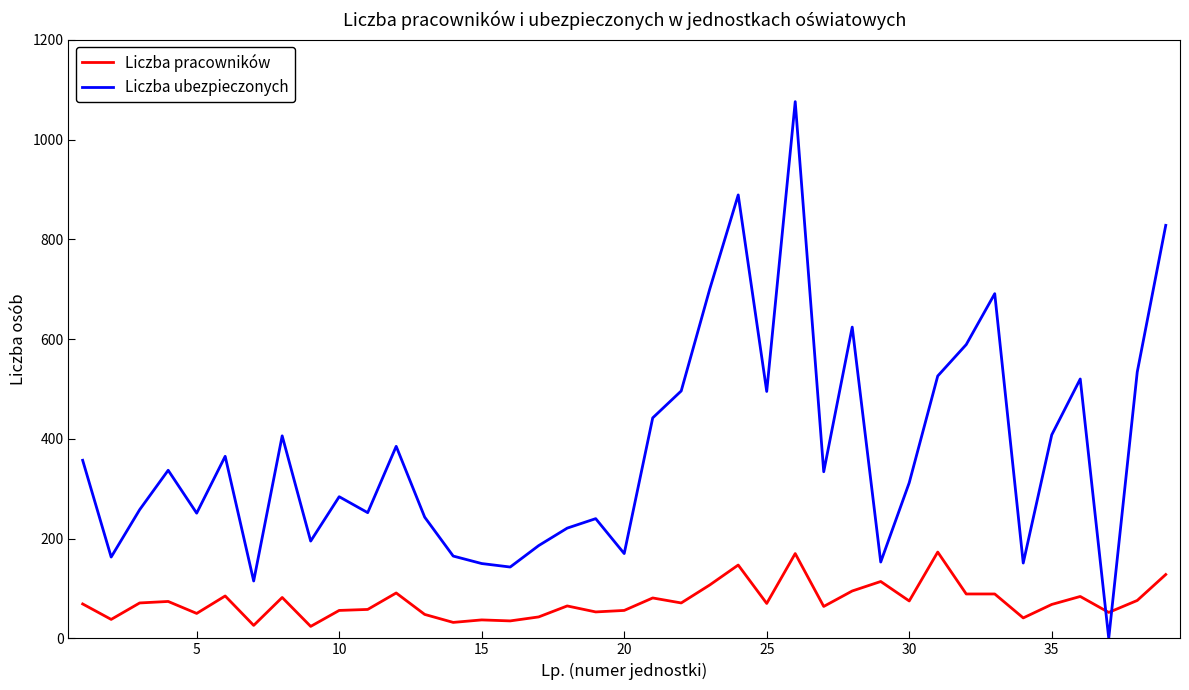

List the series in order of their overall mean, lowest first.

Liczba pracowników, Liczba ubezpieczonych